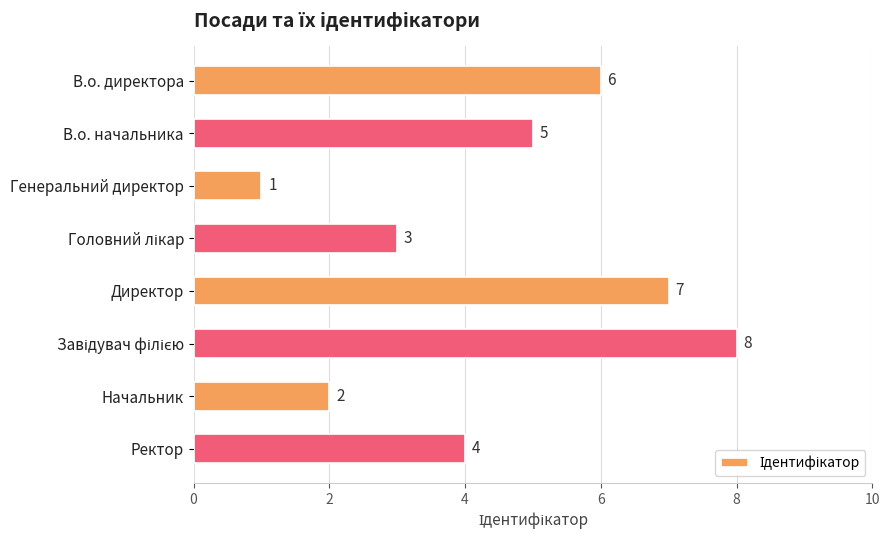

What is the difference between the maximum and minimum values?

7